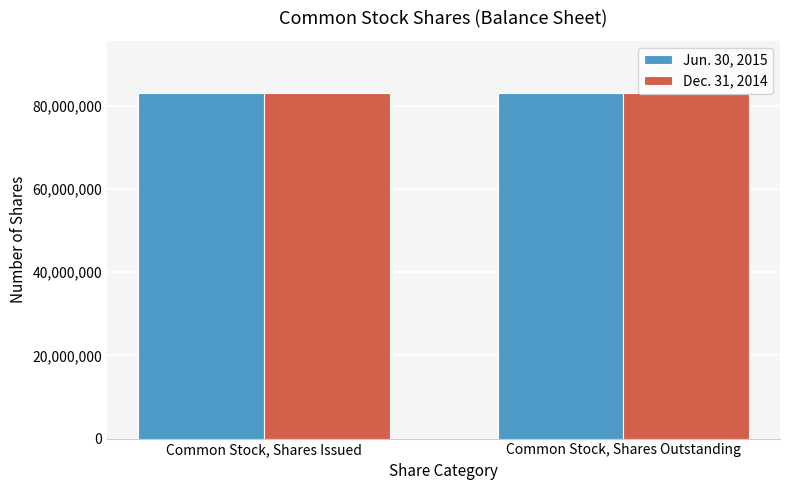

What is the sum of all Dec. 31, 2014 values?

166018070